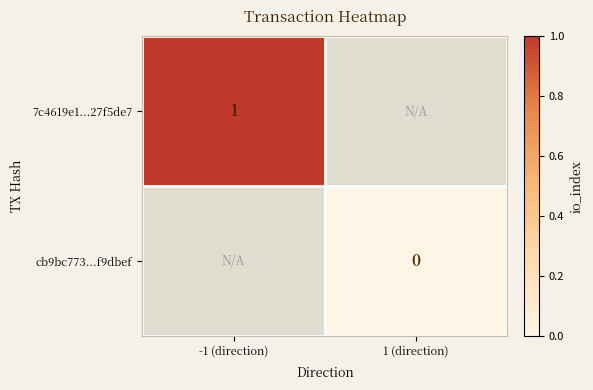

The value of 7c4619e1...27f5de7 at -1 (direction) is 1. True or false?

True